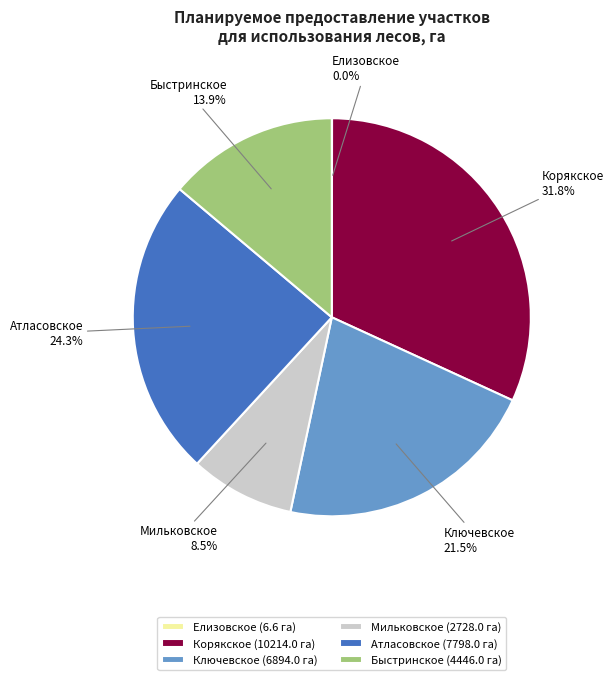

To the nearest percent, what is the difference between the largest and smallest slice percentages?

32%